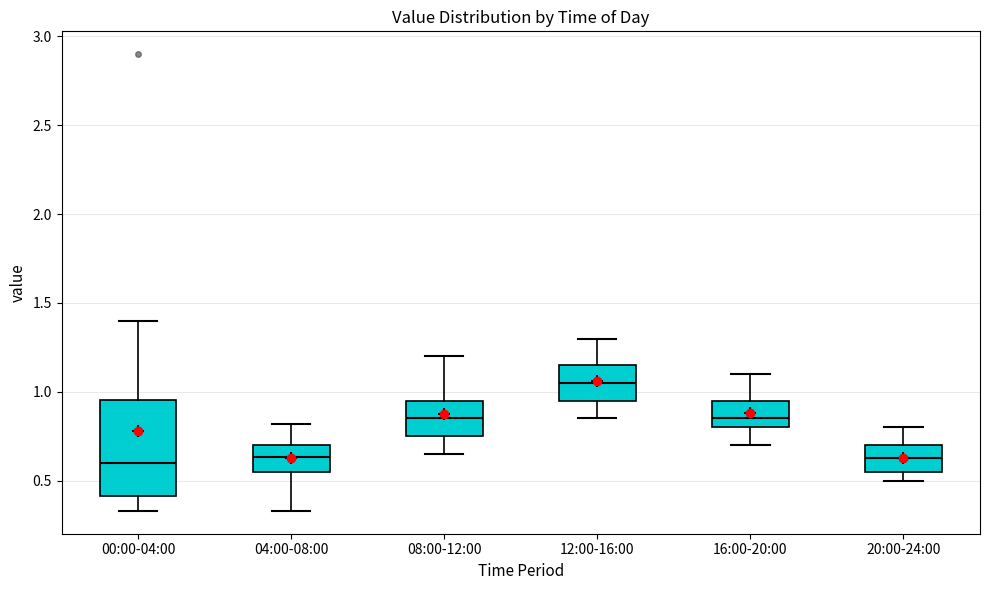

Reading left to right, read every box against the y-axis: the position of its median line, the range the box covers, and the ends of its whiskers. The values are not printed on the chart, so give them approximately, as read against the axis.

00:00-04:00: median 0.60, box 0.40 to 0.95, whiskers 0.35 to 1.40
04:00-08:00: median 0.65, box 0.55 to 0.70, whiskers 0.35 to 0.80
08:00-12:00: median 0.85, box 0.75 to 0.95, whiskers 0.65 to 1.20
12:00-16:00: median 1.05, box 0.95 to 1.15, whiskers 0.85 to 1.30
16:00-20:00: median 0.85, box 0.80 to 0.95, whiskers 0.70 to 1.10
20:00-24:00: median 0.65, box 0.55 to 0.70, whiskers 0.50 to 0.80